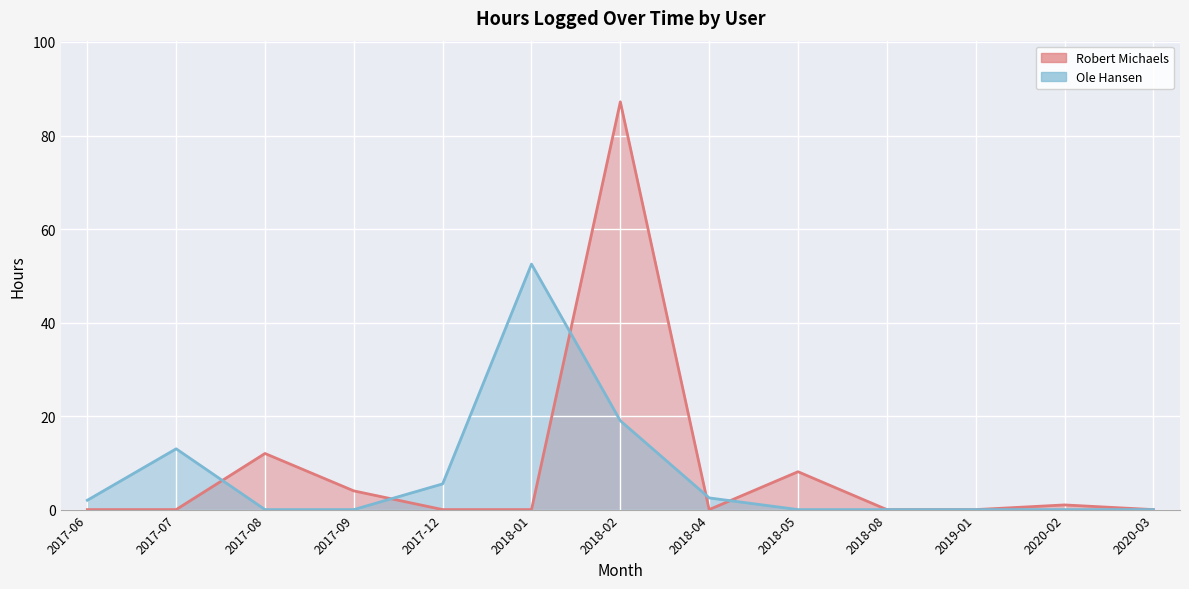

Rank the series at 2019-01 from lowest to highest value.

Robert Michaels, Ole Hansen